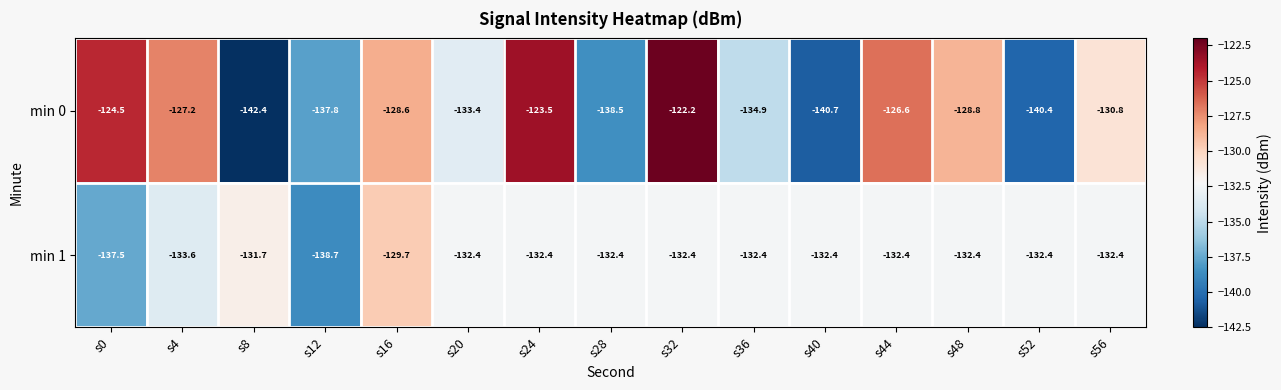

What is the difference between the maximum and minimum values in the min 0 series?

20.2